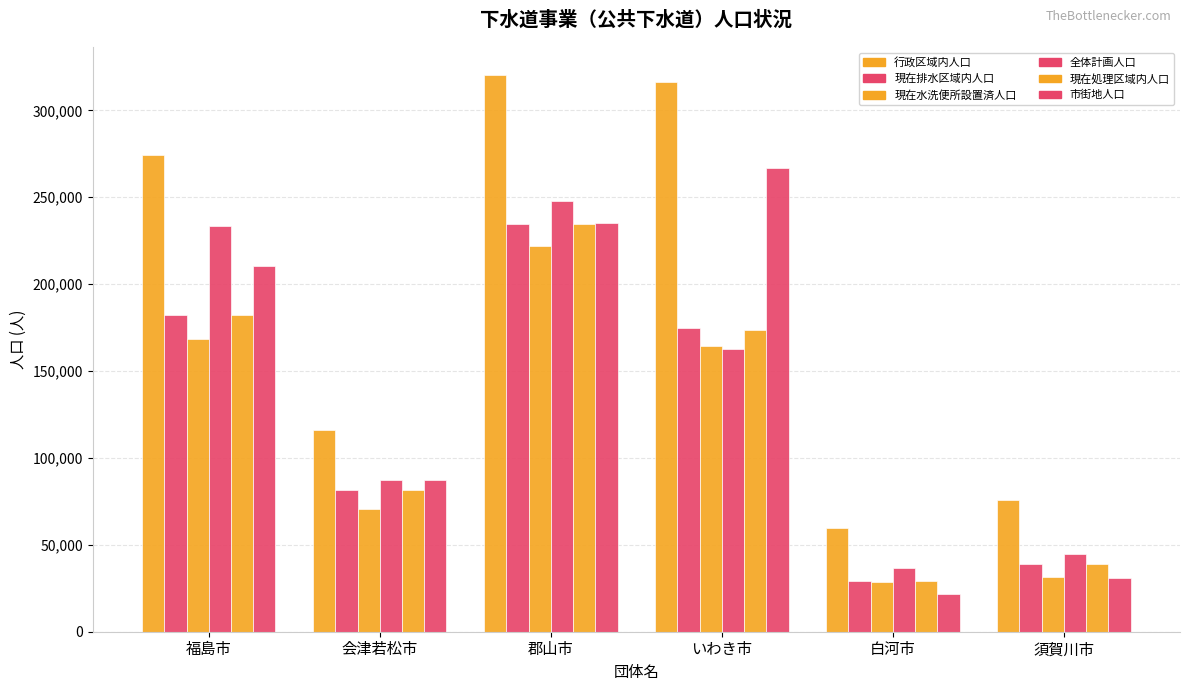

What is the total value across all series at 白河市?

205150